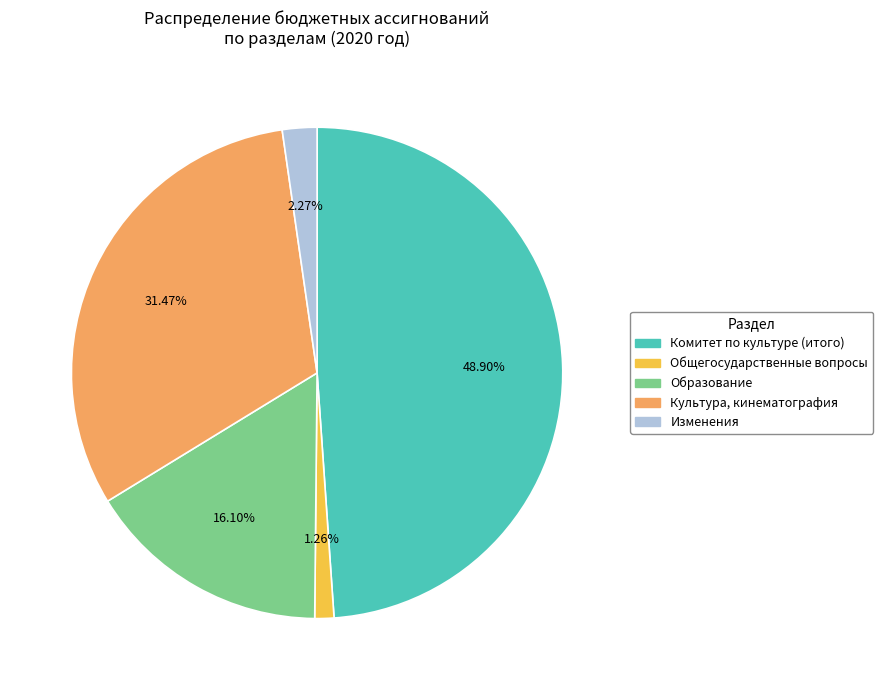

Which category has the smallest portion of the pie?

Общегосударственные вопросы